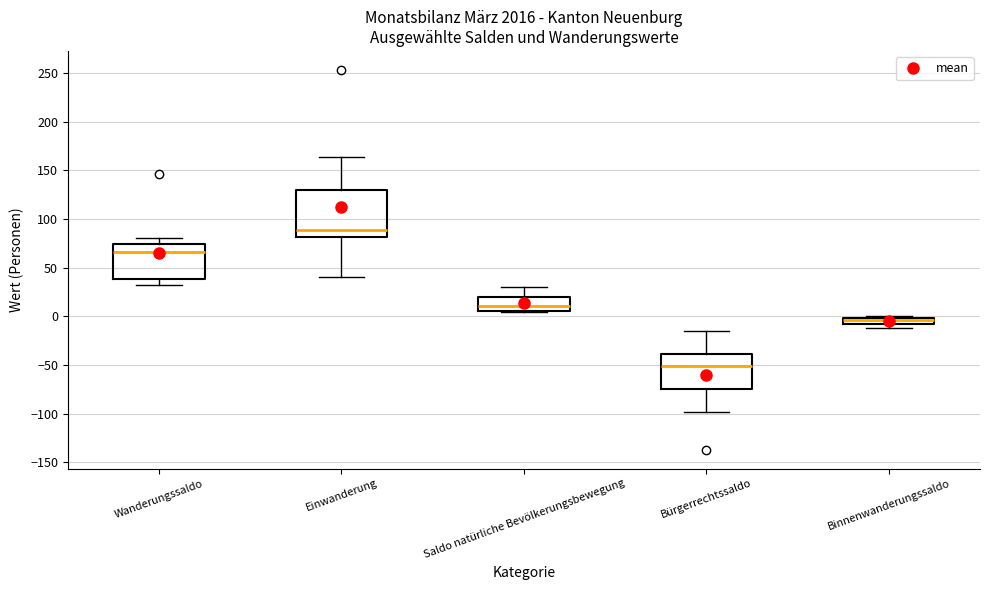

Which box has the lowest median line?

Bürgerrechtssaldo